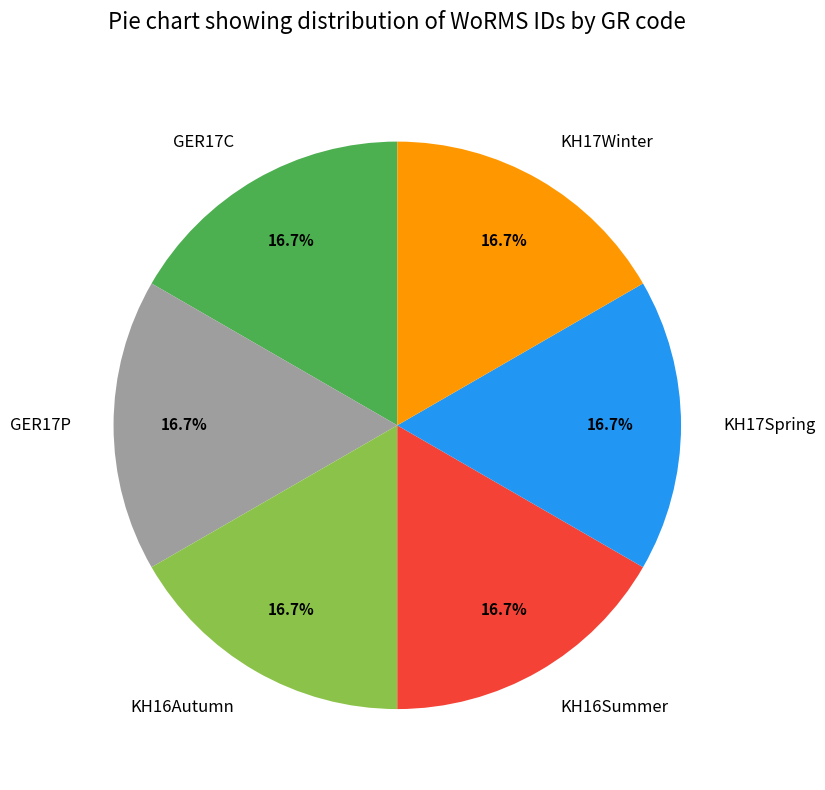

How many segments does this pie chart have?

6